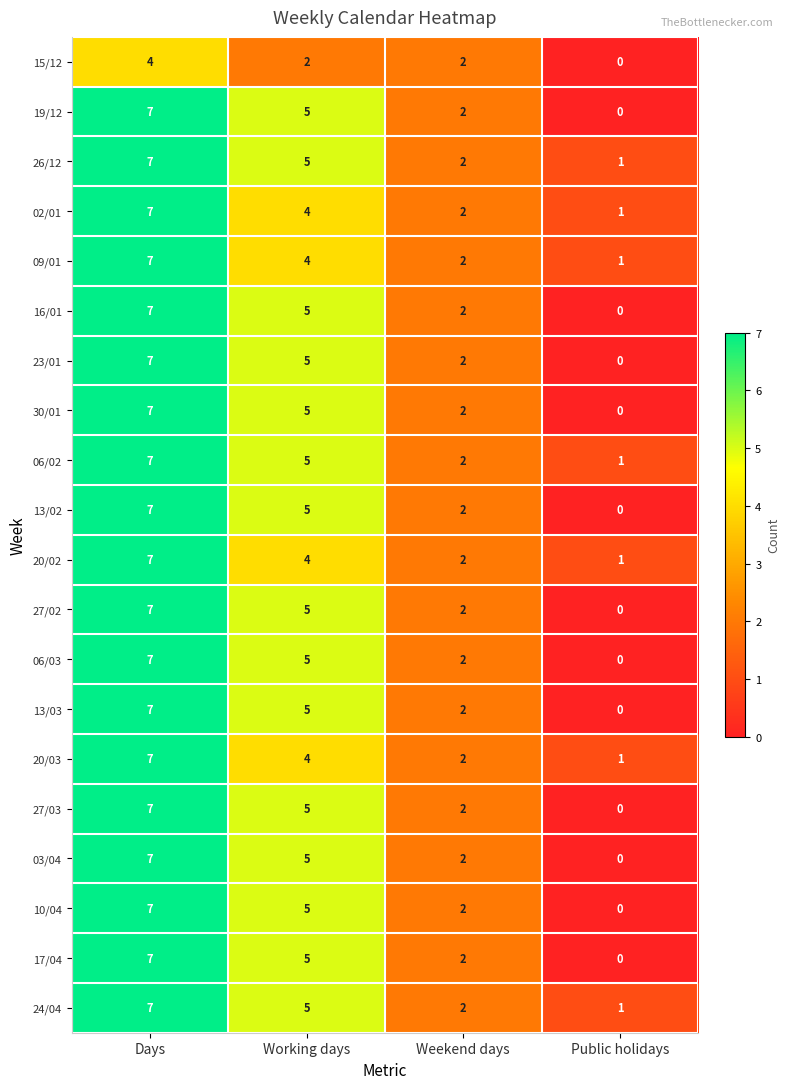

What is the average value of the 03/04 series?

4